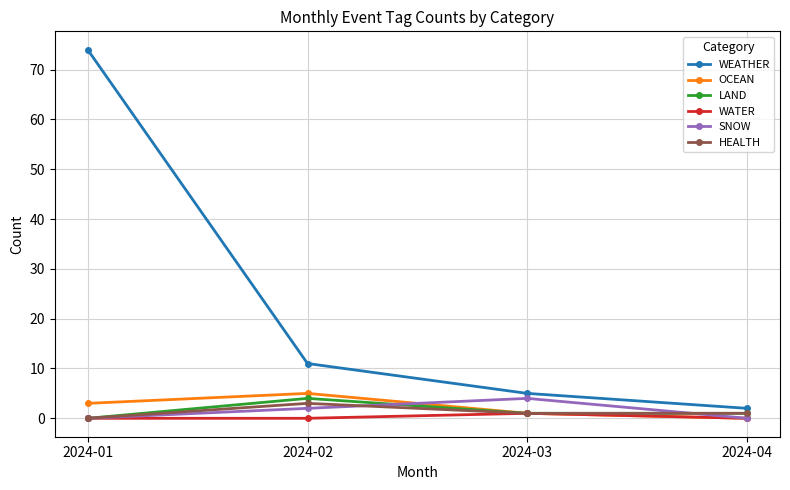

True or false: WEATHER has more than 0 interior local peaks.

False